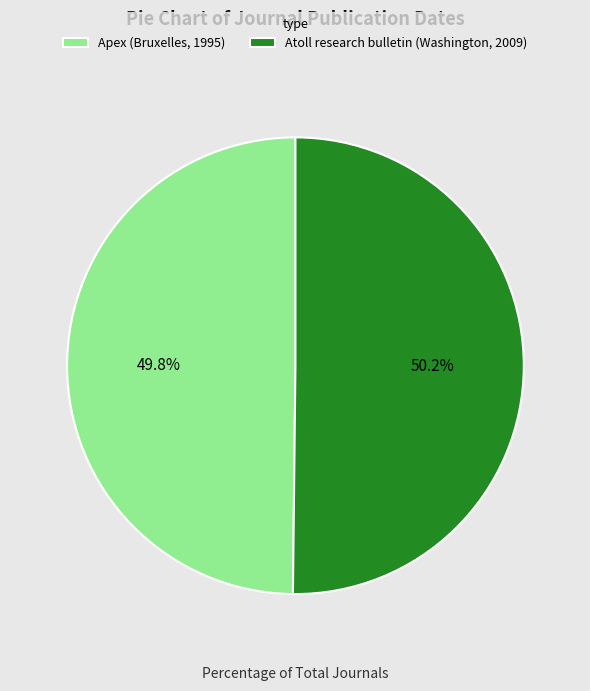

Does any single category account for the majority?

Yes